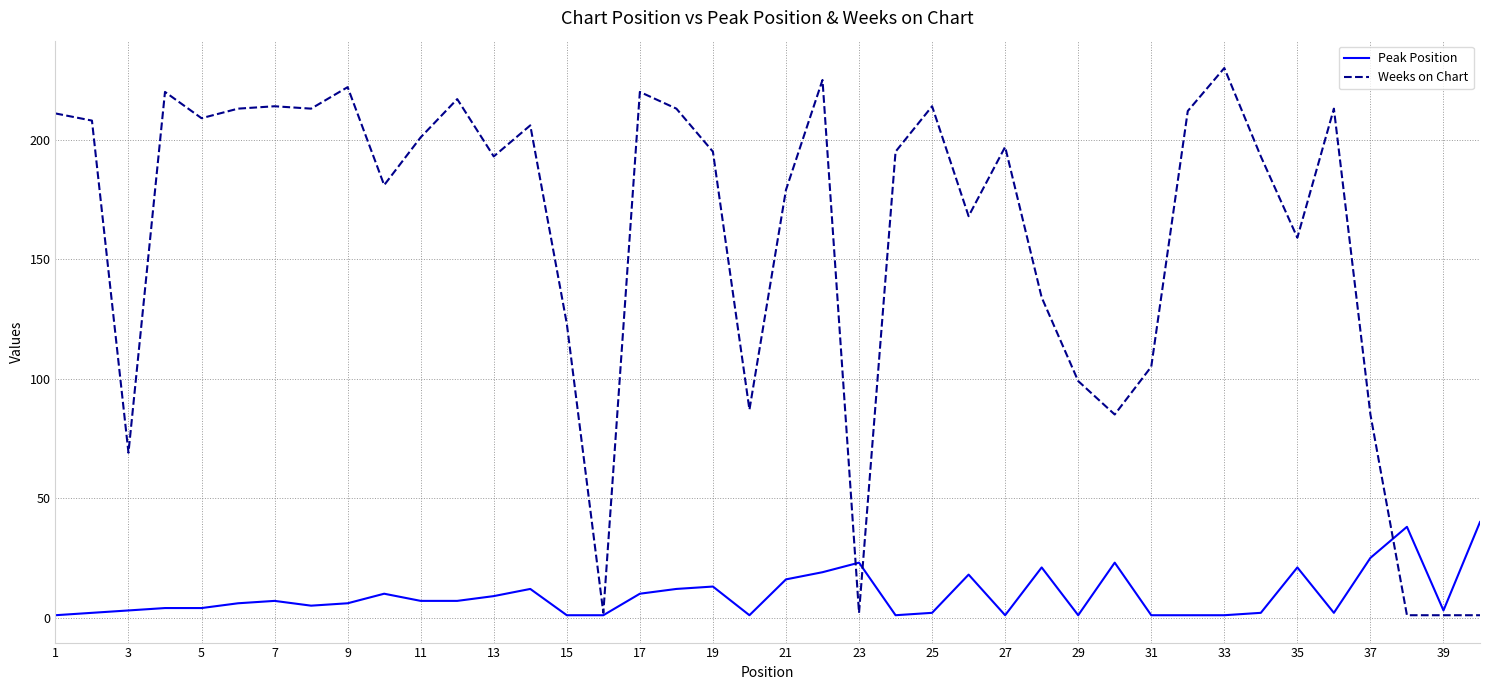

How many lines are shown in the chart?

2